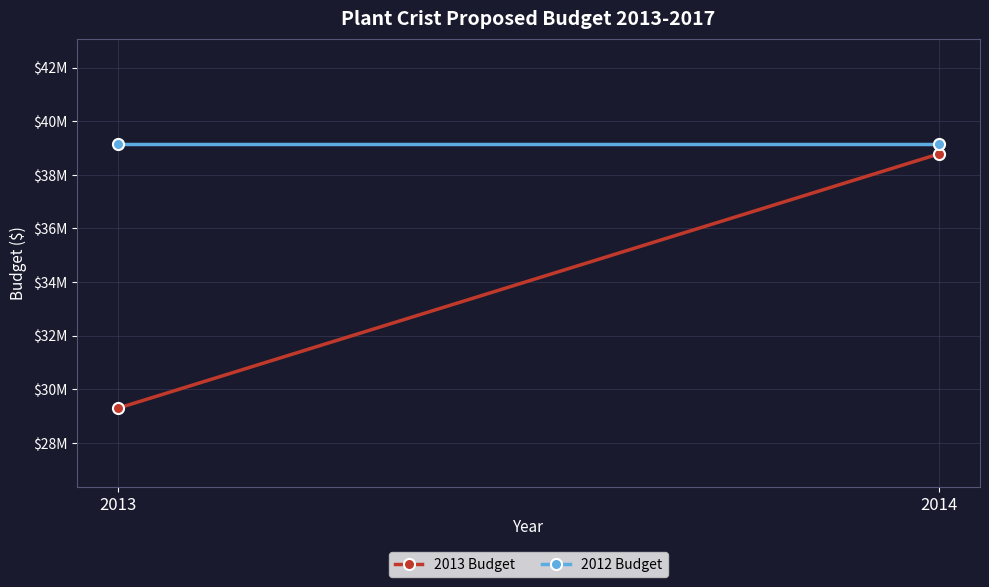

What is the average value of the 2013 Budget series?

34037740